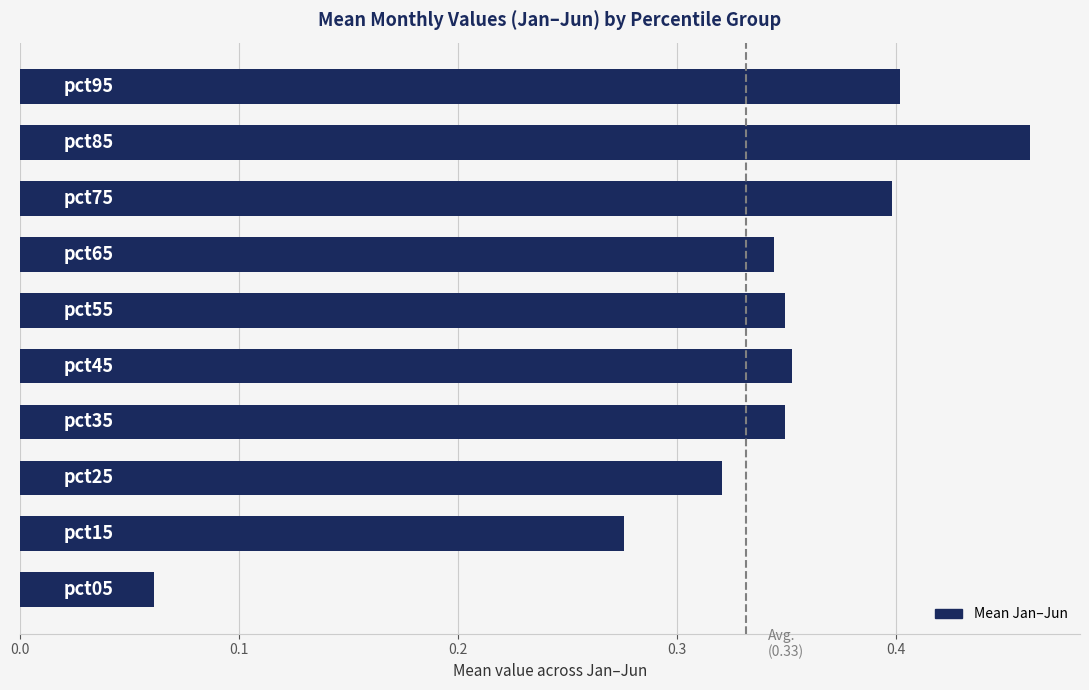

What is the sum of all values?

3.3